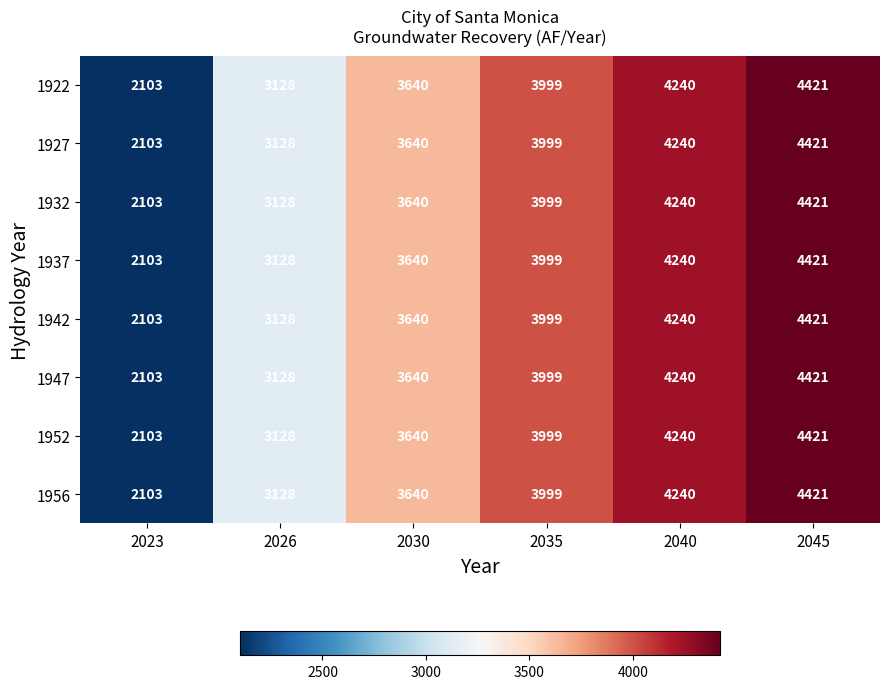

At which category does the chart reach its minimum across all series?

2023